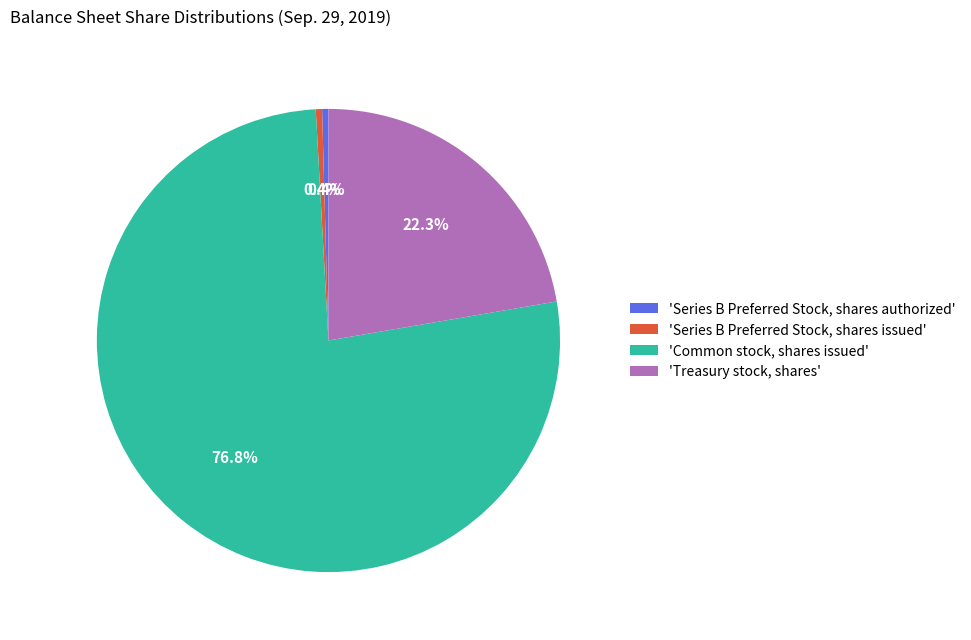

What percentage do 'Series B Preferred Stock, shares issued' and 'Common stock, shares issued' together represent?

77.3%